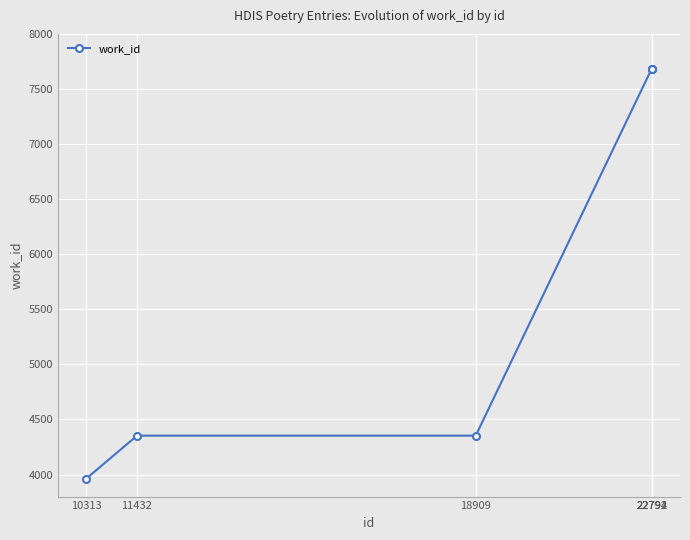

What is the greatest value displayed?

7682